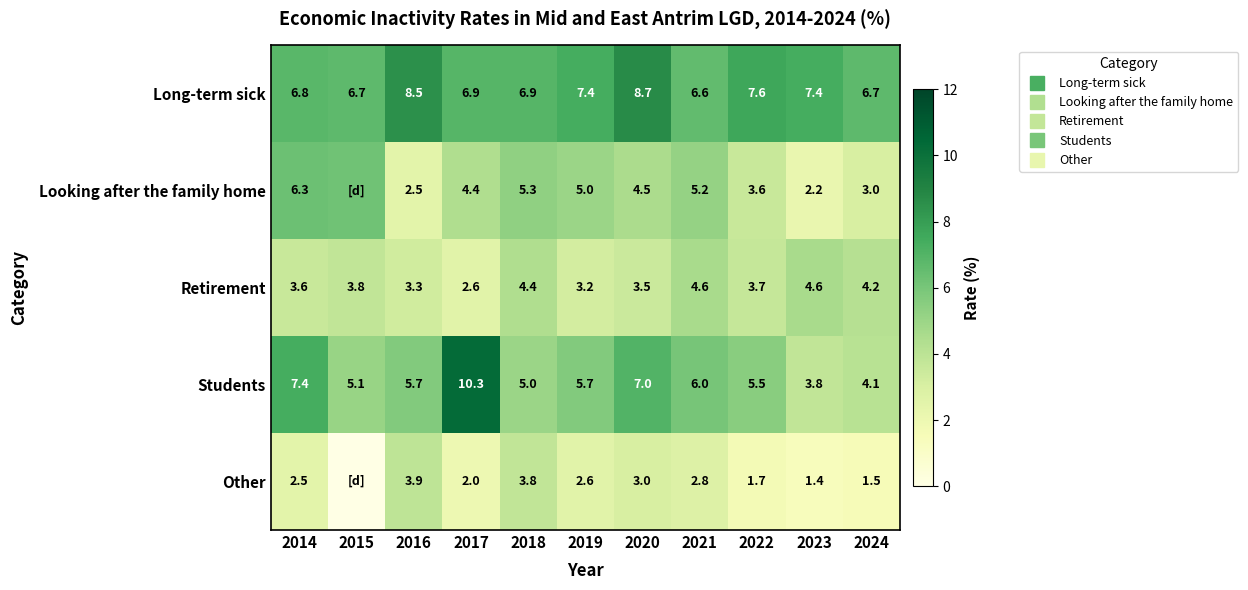

Where is Long-term sick nearest to the value 7?

2017